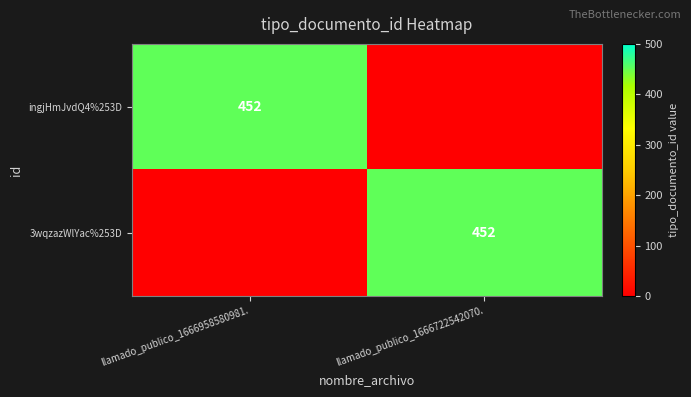

Is it true that 3wqzazWlYac%253D equals 608 at llamado_publico_1666722542070.?

False